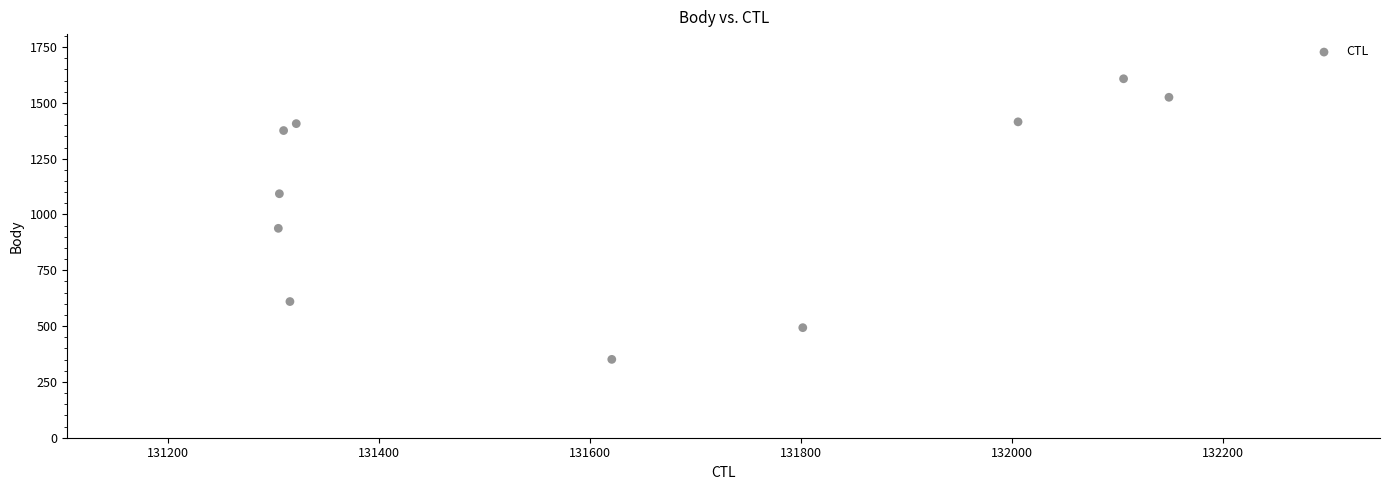

What Y value in the scatter plot is closest to 979?

938